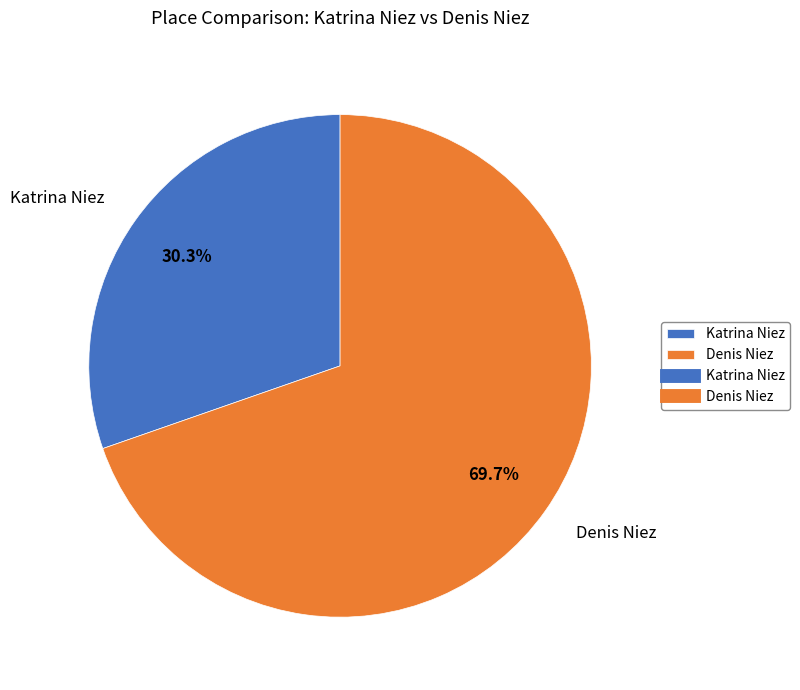

What is the largest slice in the pie chart?

Denis Niez